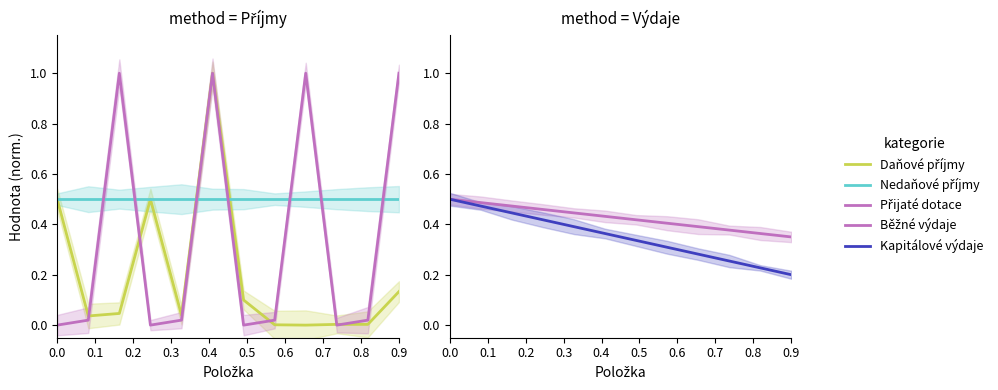

What is the lowest value of the Kapitálové výdaje series?

0.2